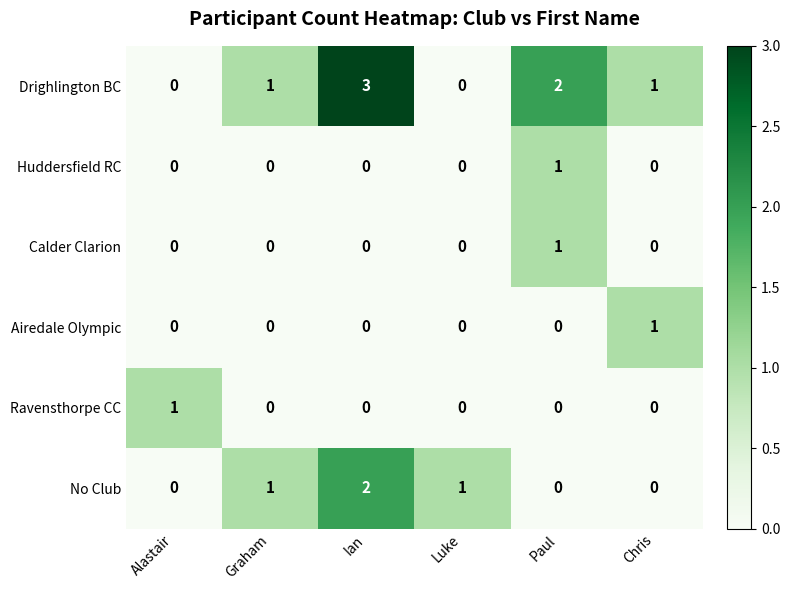

What is the spread (max minus min) of values at Chris?

1